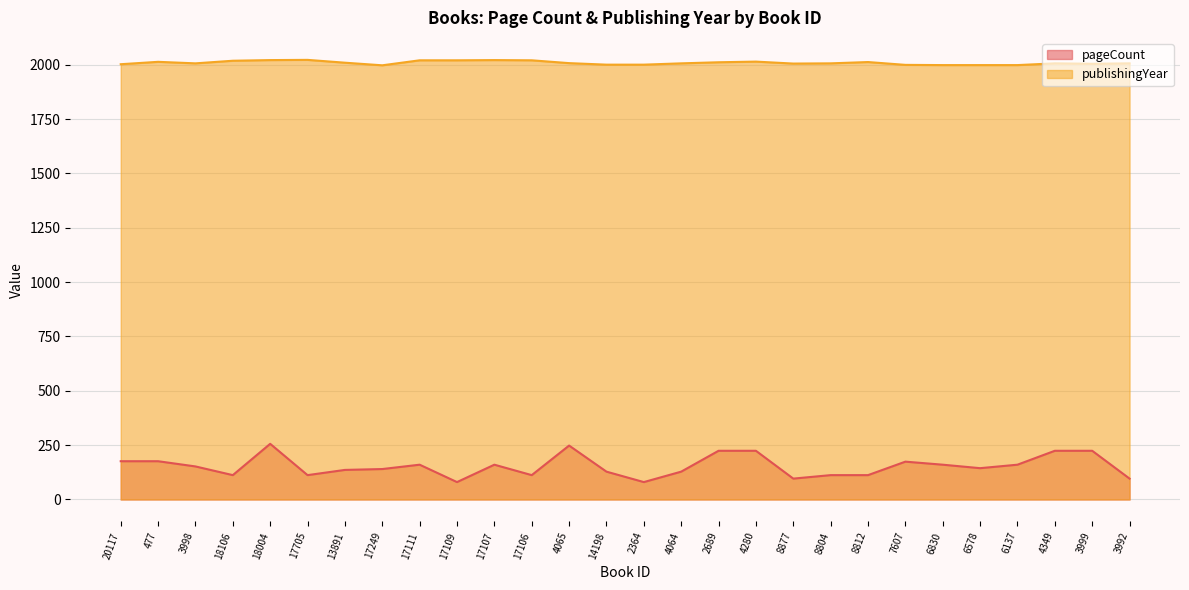

What is the sum of all publishingYear values?

56239